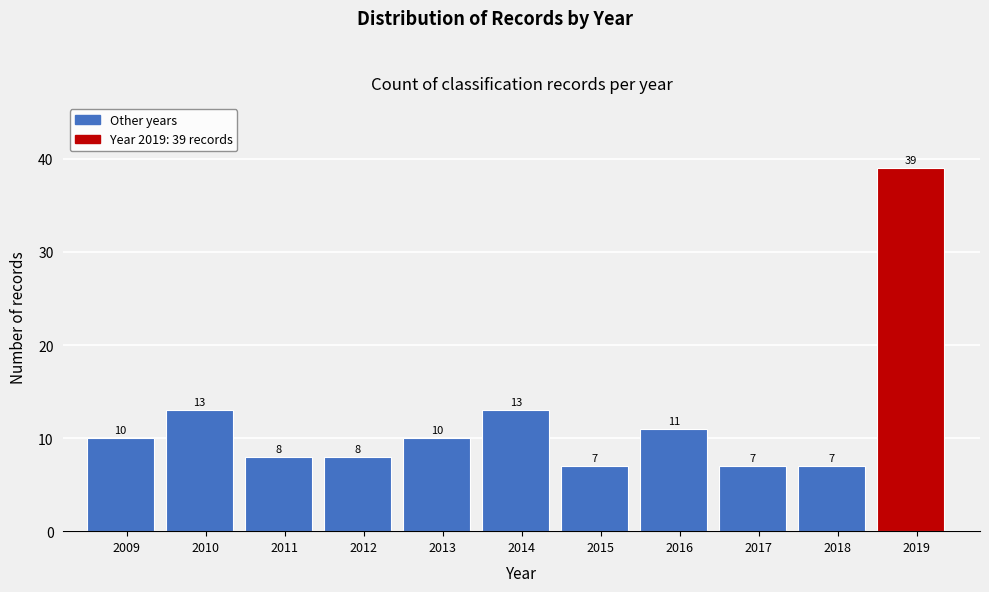

Reading right to left, what are all the values shown in this chart?

39	7	7	11	7	13	10	8	8	13	10